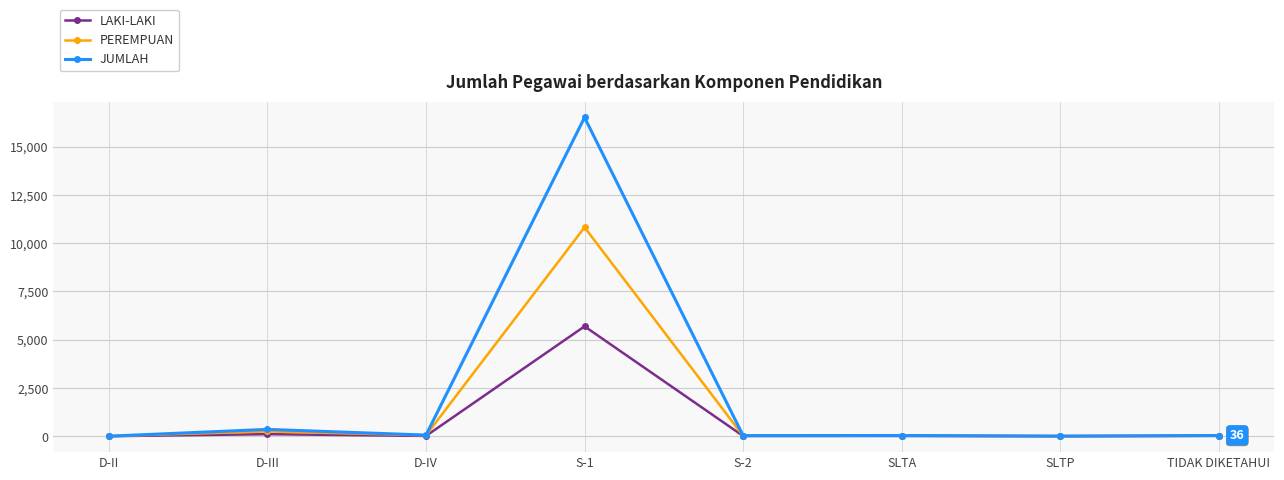

At which category is the sum across all series the highest?

S-1